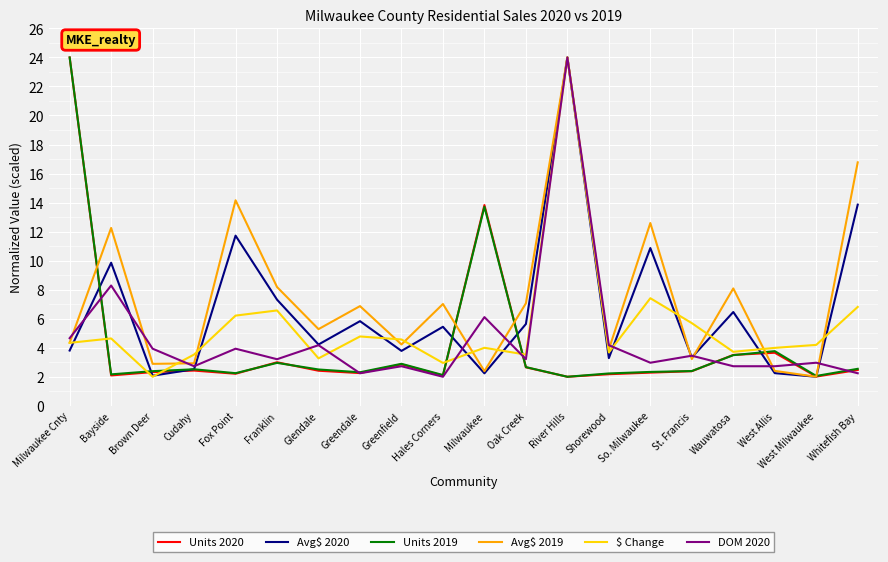

After their last crossing, which series has the higher values: $ Change or Units 2019?

$ Change